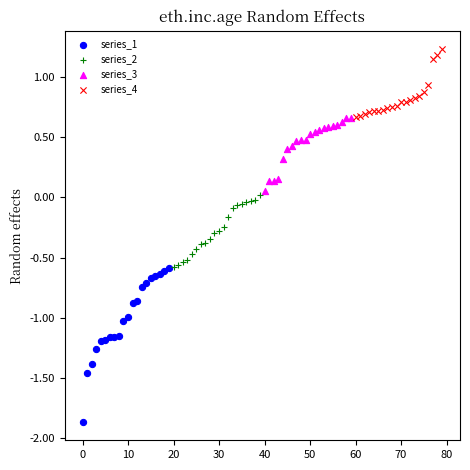

Which series has the largest Y range (max minus min)?

series_1